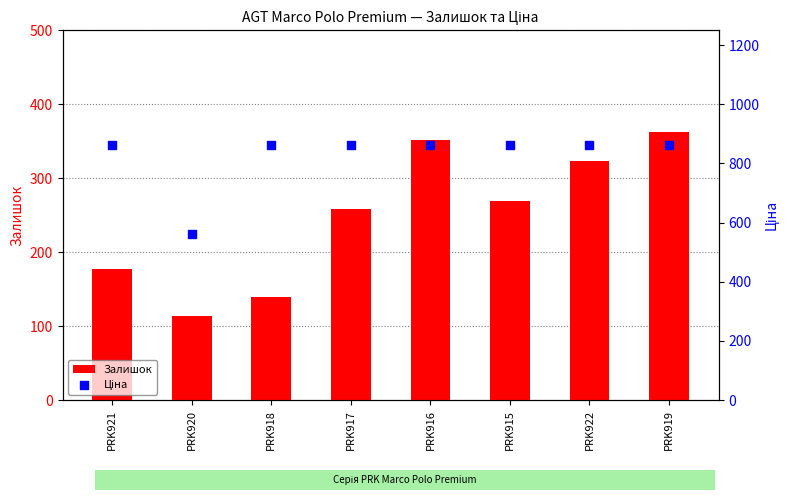

At how many categories does at least one series exceed 744?

7